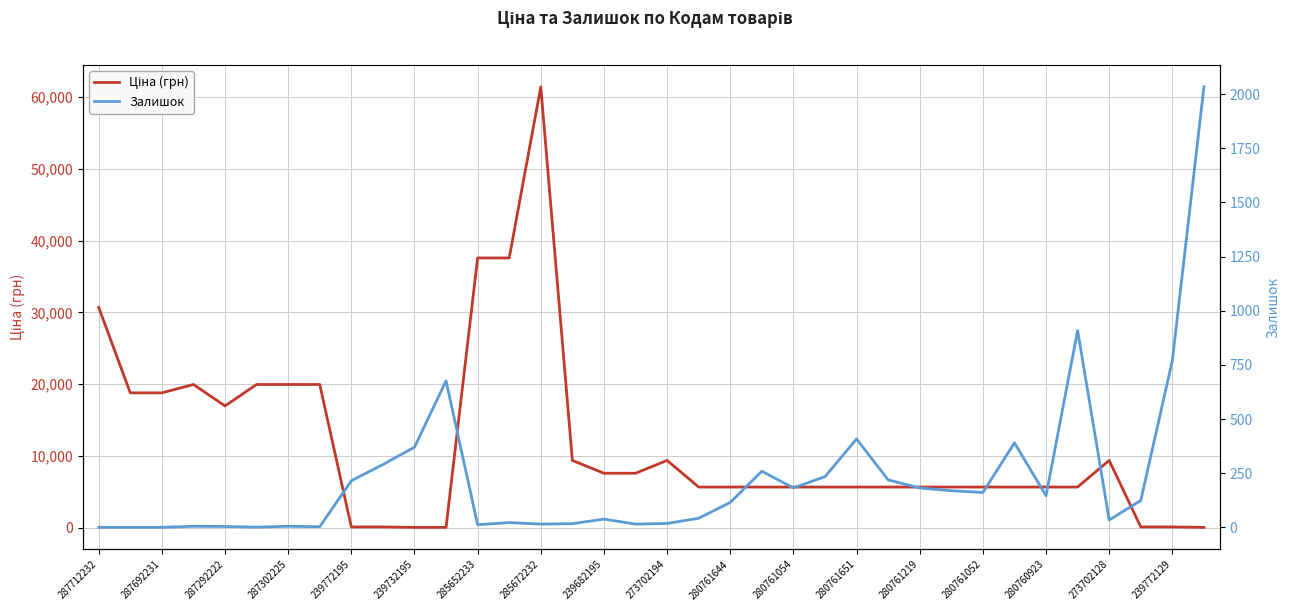

Which series has the largest range (max minus min)?

Ціна (грн)